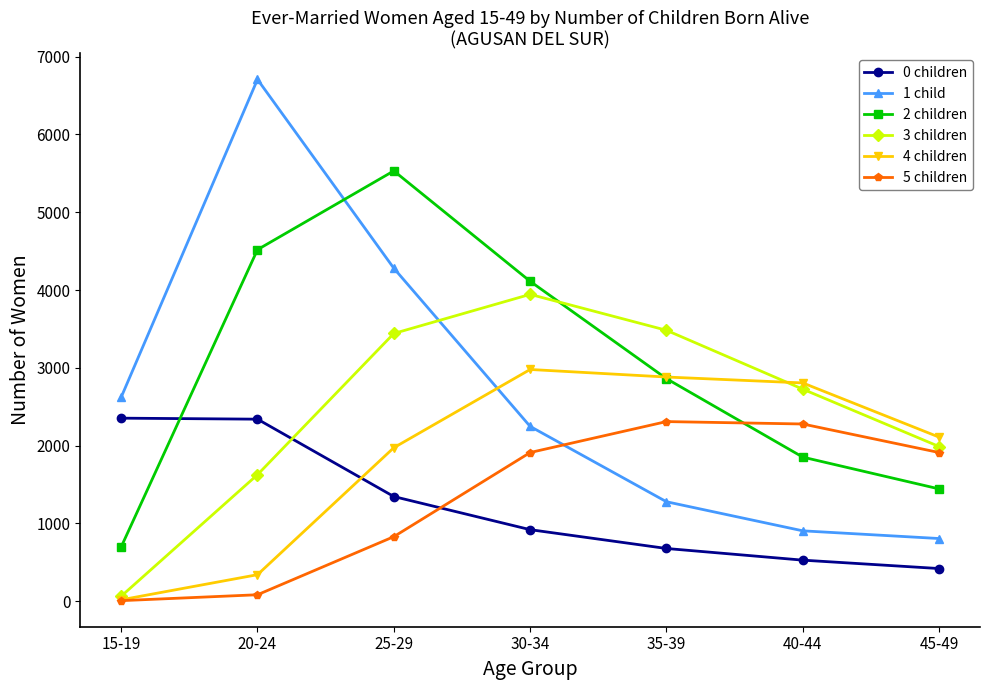

Is it true that 5 children equals 5 at 15-19?

True